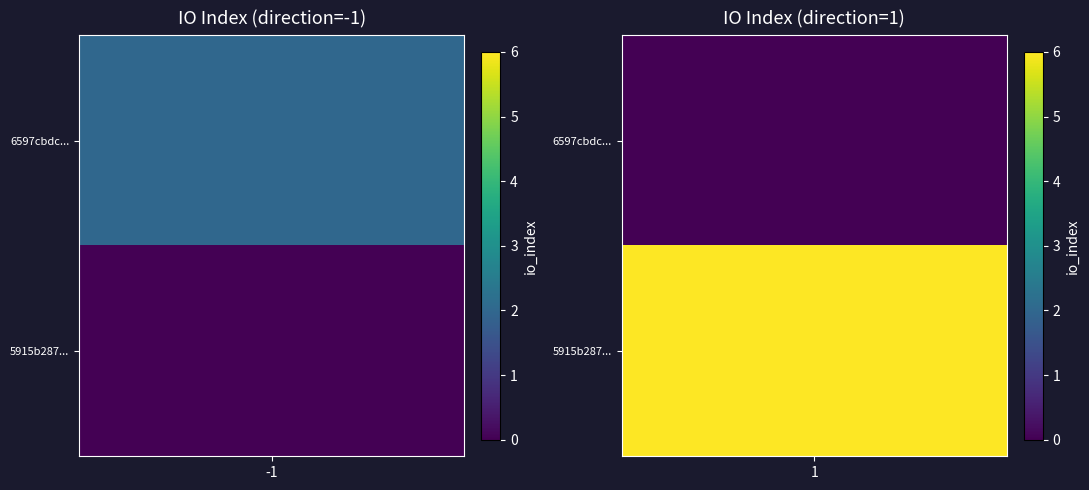

List the series in order of their peak value, highest first.

5915b28714a94c1c8281f75234060840d90928b, 6597cbdc9f8201a1bb1cc368f1ac7eb4dfeba9d